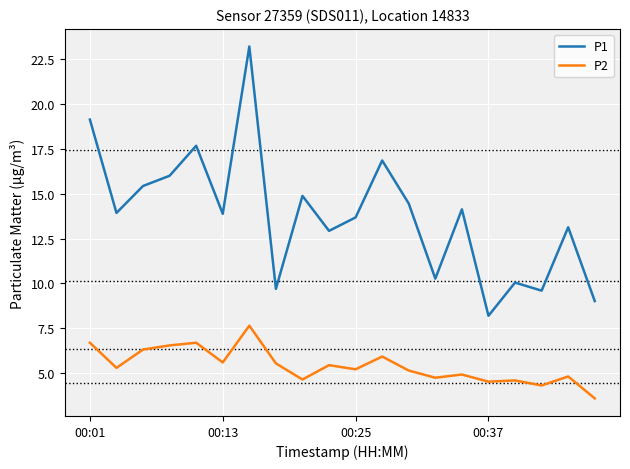

In P2, how many points are higher than both neighbors (excluding endpoints)?

7